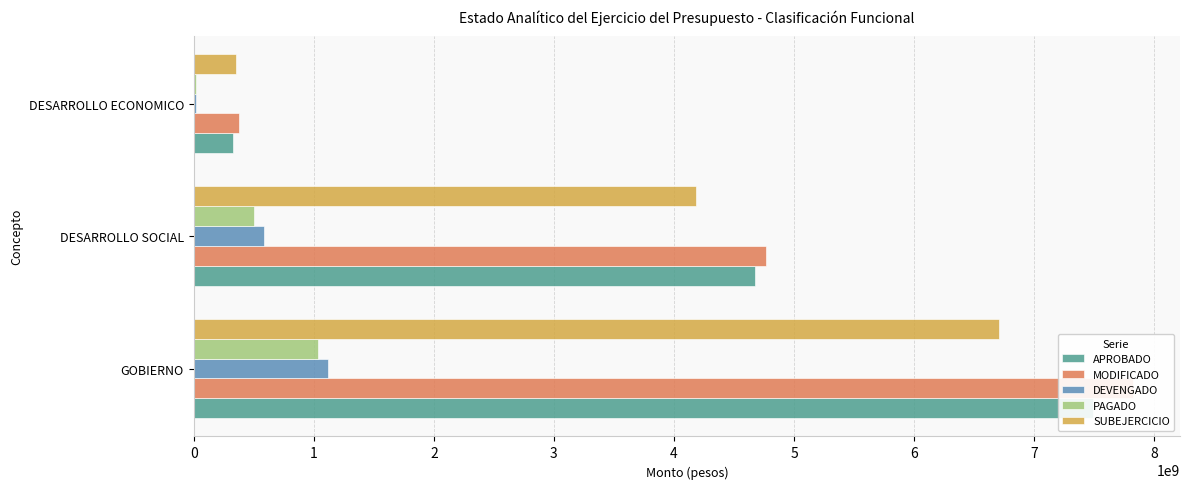

Read the SUBEJERCICIO value at DESARROLLO SOCIAL.

4182087838.2